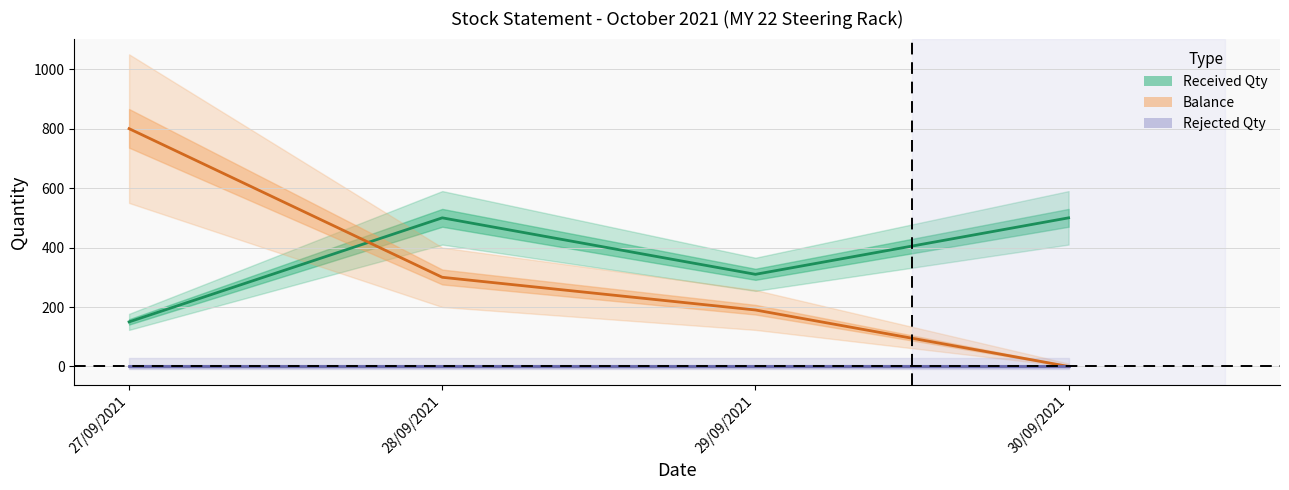

What is the label of the 1st point from the left?

27/09/2021